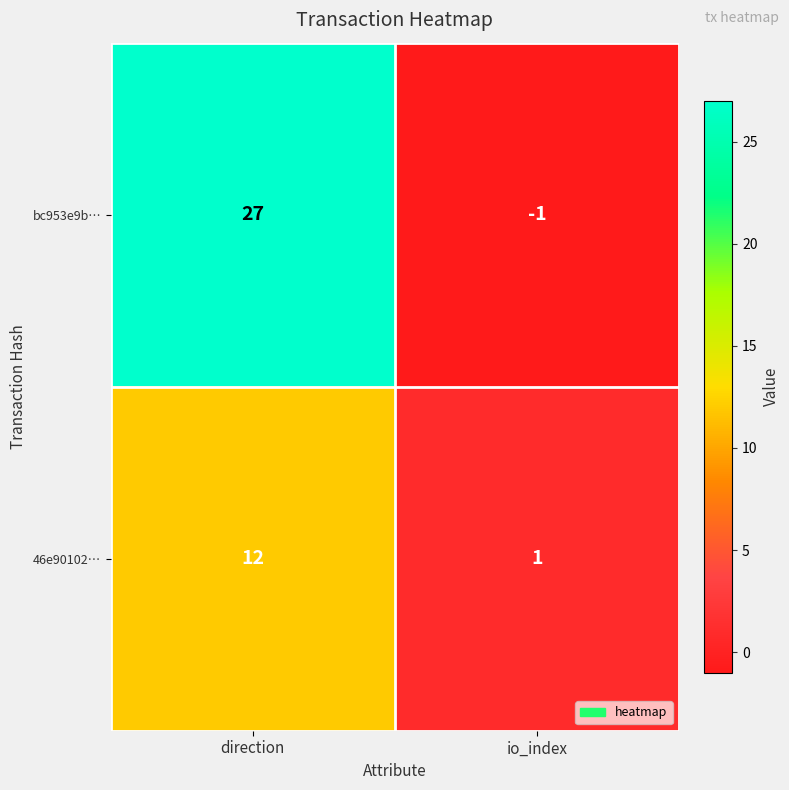

What is the difference between the highest and lowest values at direction?

15